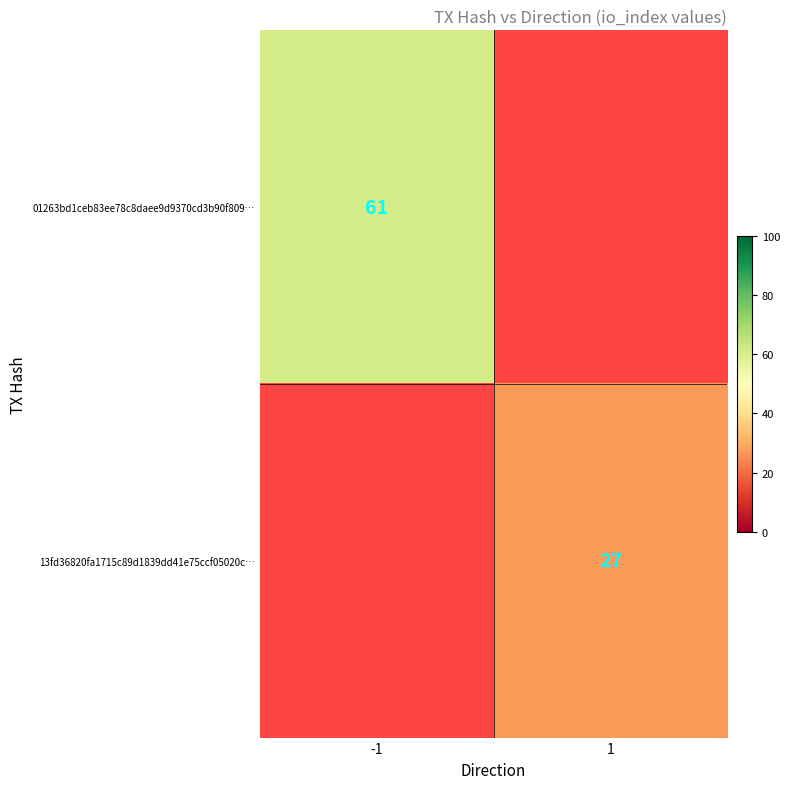

Is the value of 01263bd1ceb83ee78c8daee9d9370cd3b90f809… at -1 greater than the value of 13fd36820fa1715c89d1839dd41e75ccf05020c… at 1?

Yes